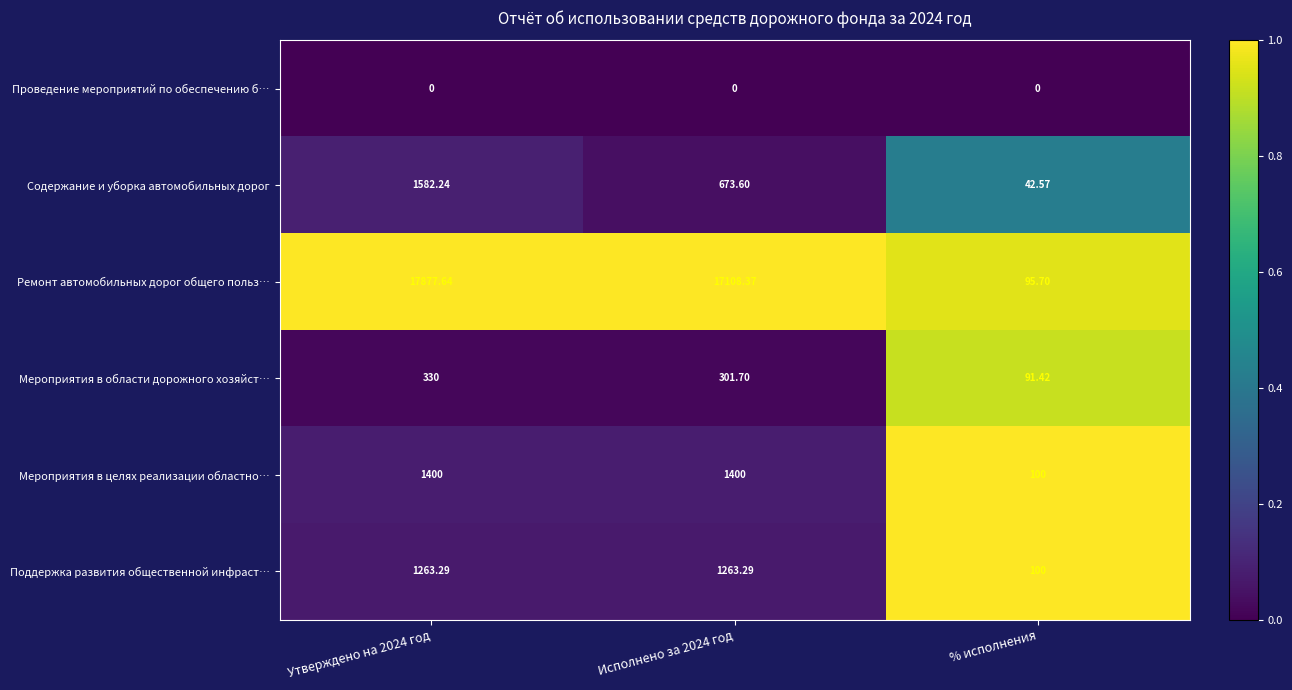

What is the total value across all series at Утверждено на 2024 год?

22453.2